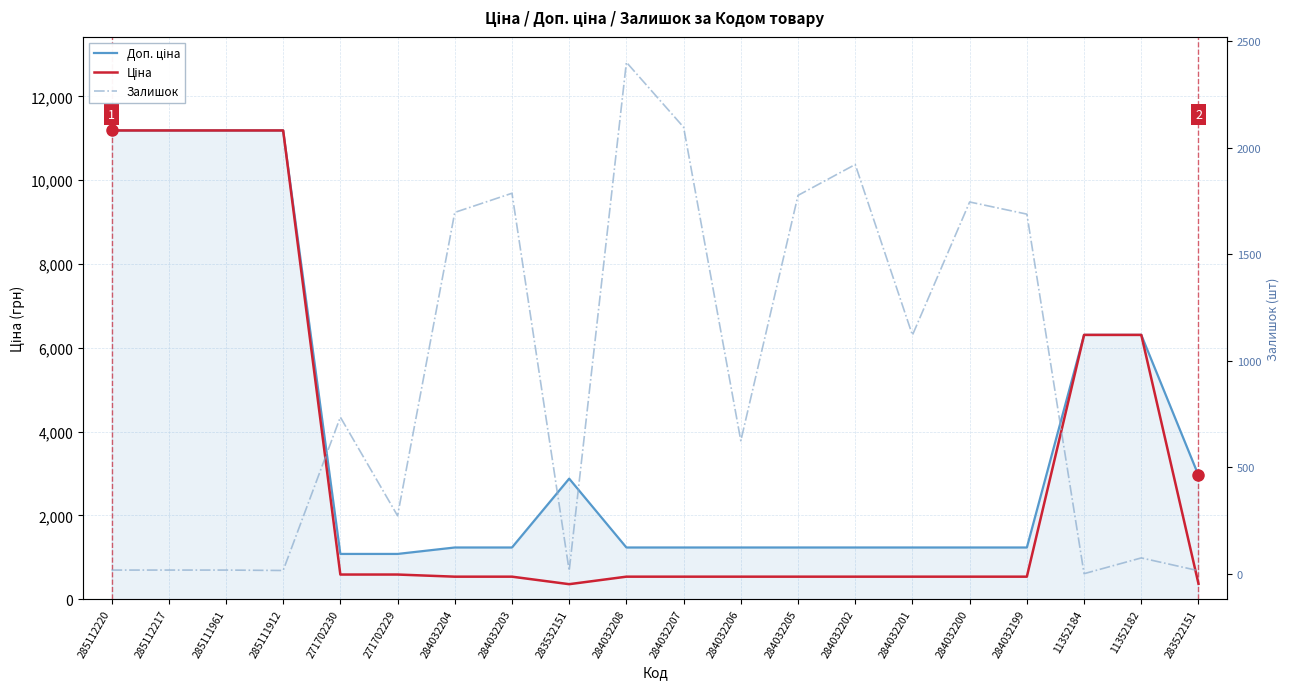

List the labels in order of Ціна value, smallest first.

283532151, 283522151, 284032204, 284032203, 284032208, 284032207, 284032206, 284032205, 284032202, 284032201, 284032200, 284032199, 271702230, 271702229, 11352184, 11352182, 285112220, 285112217, 285111961, 285111912